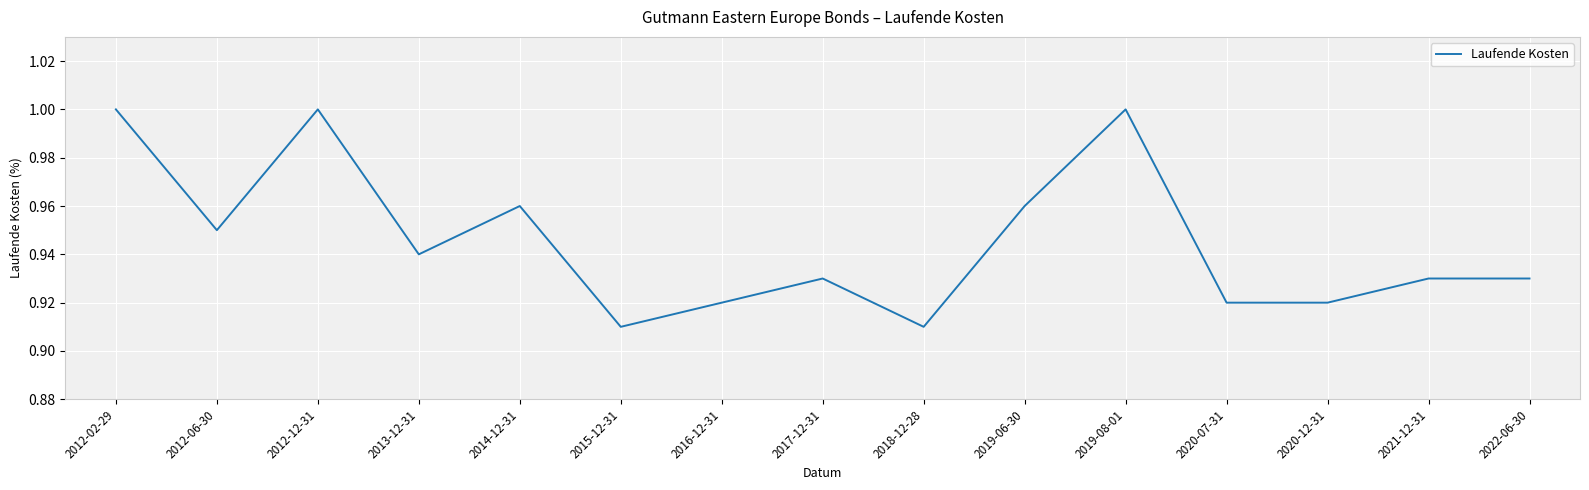

What position from the right is 2016-12-31?

9